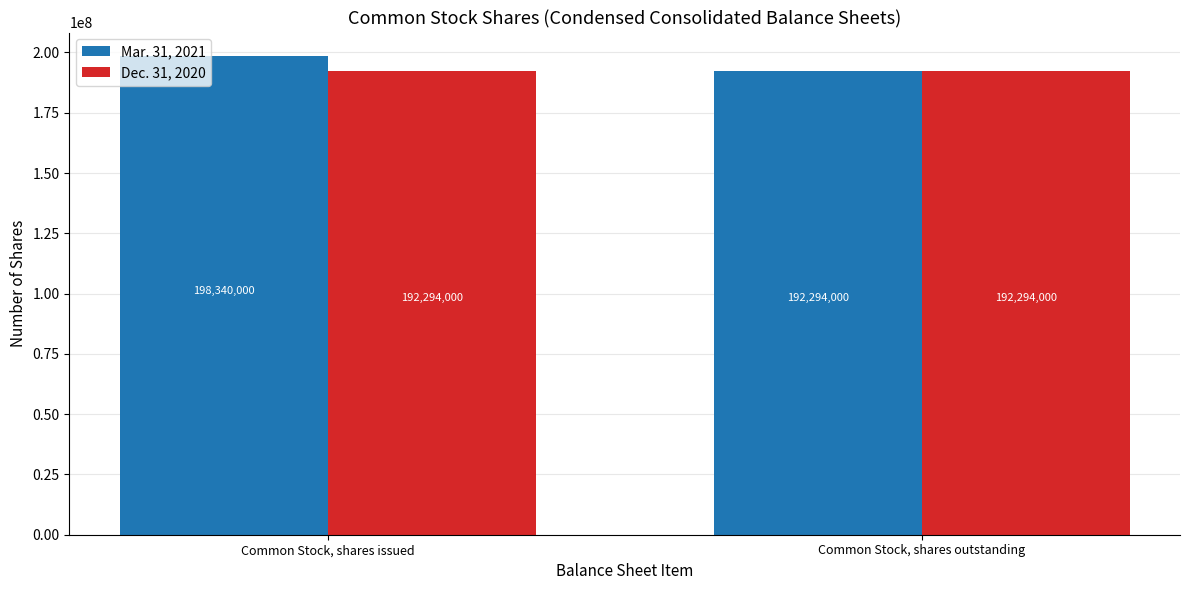

List the series in order of their peak value, lowest first.

Dec. 31, 2020, Mar. 31, 2021